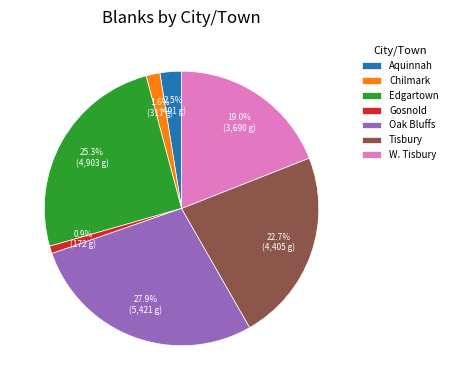

Which has a higher value, Aquinnah or Gosnold?

Aquinnah